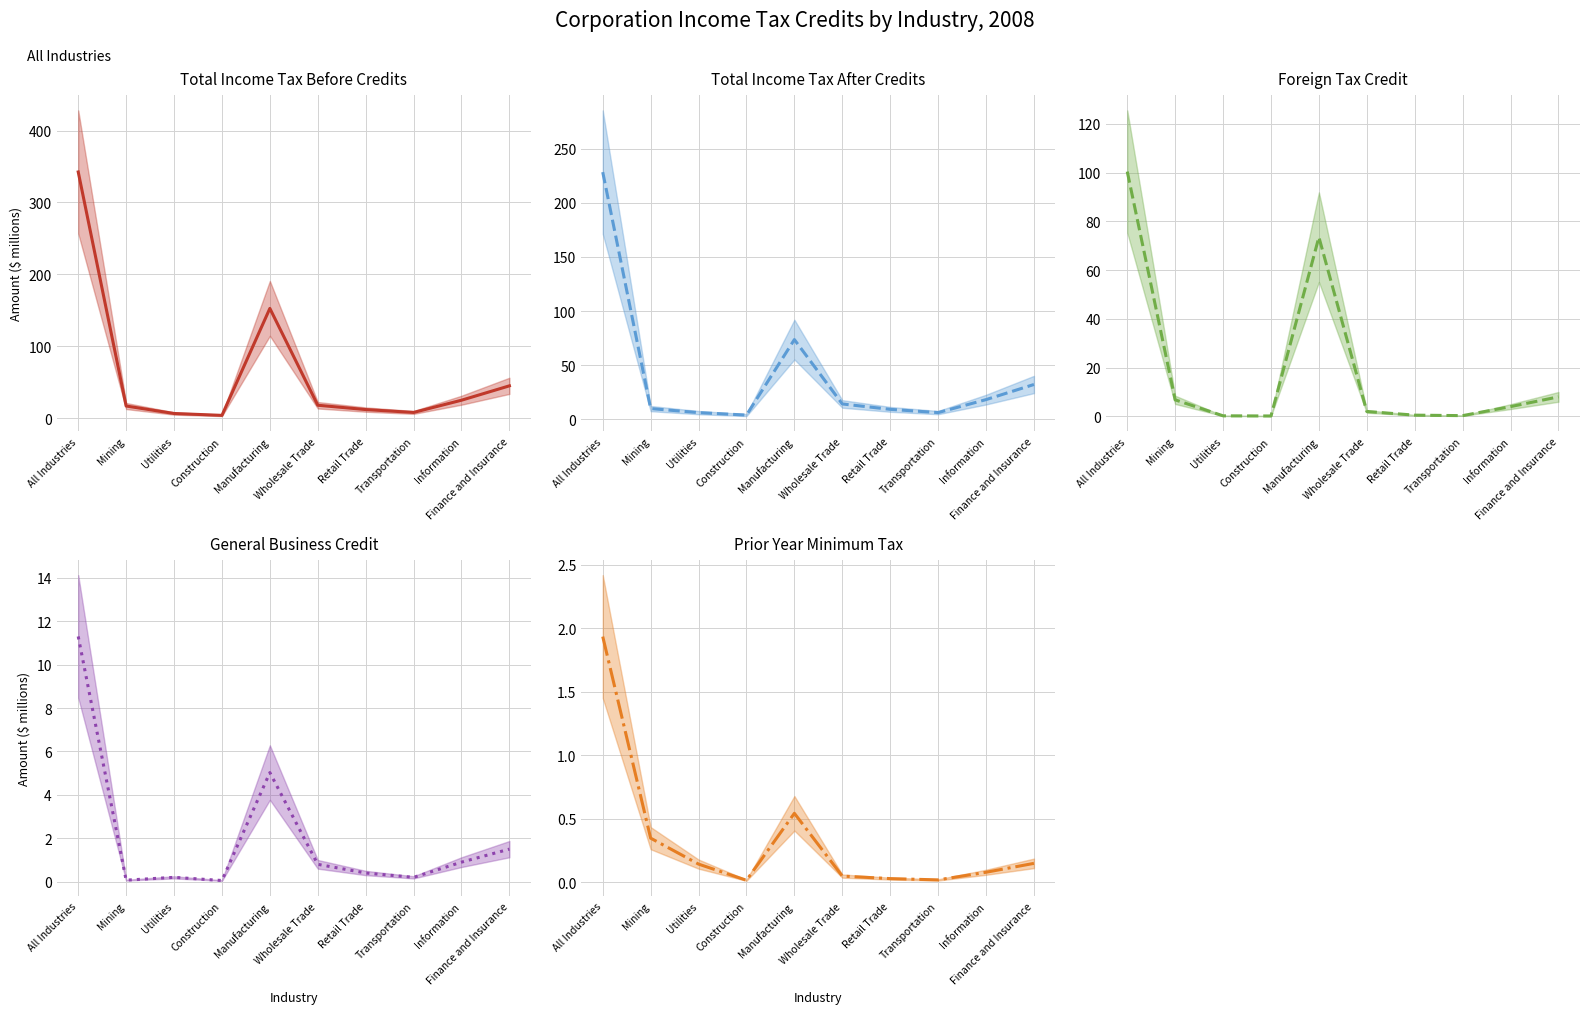

Which label corresponds to the smallest value in the chart?

Construction